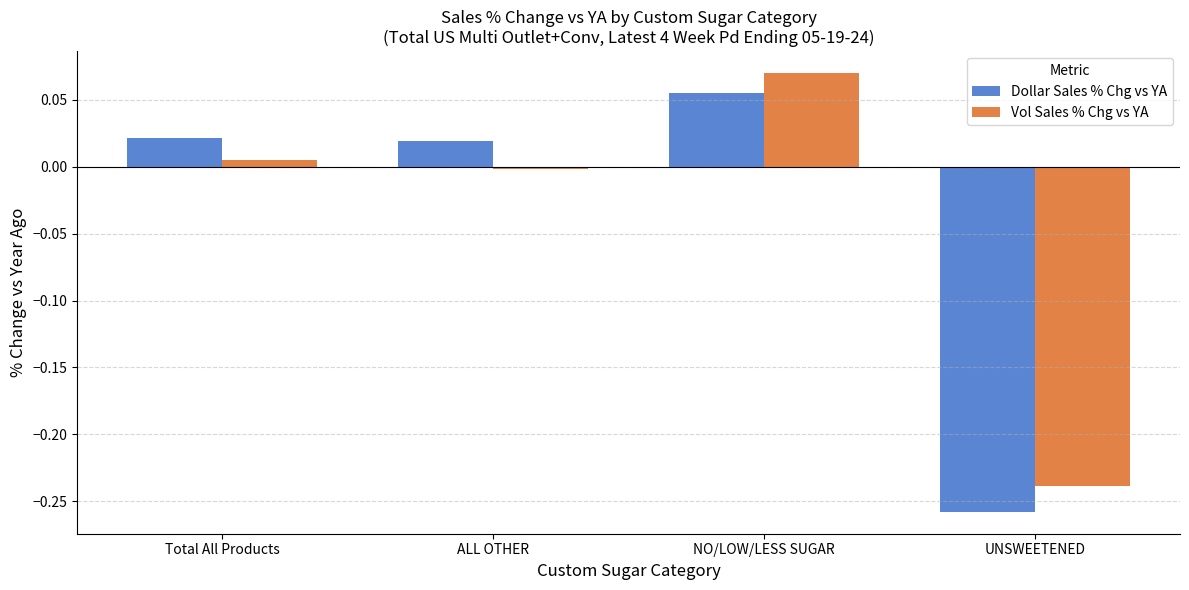

Count the number of data series in this chart.

2